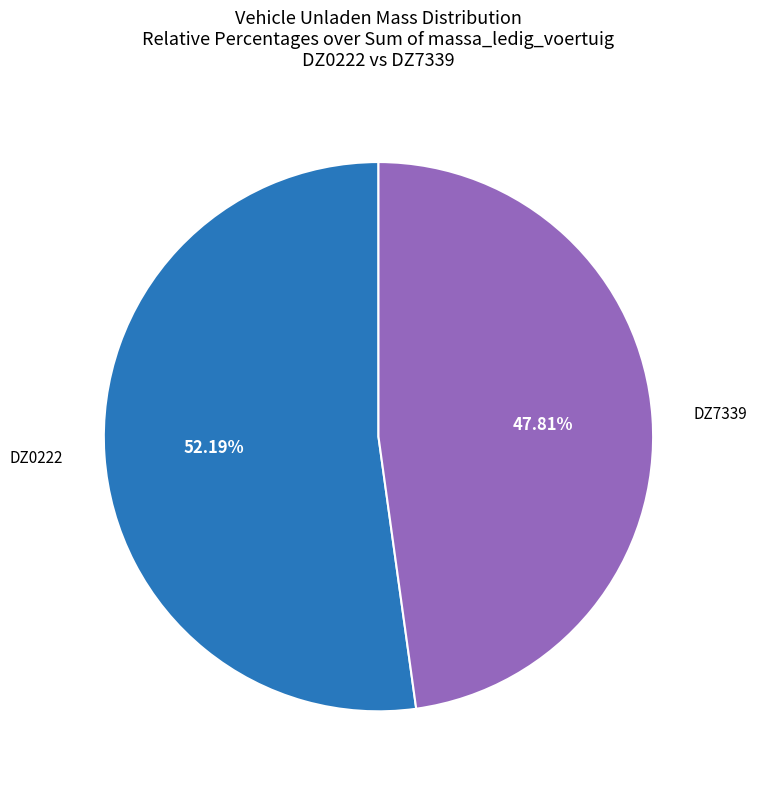

Is there any slice that represents more than half of the pie?

Yes